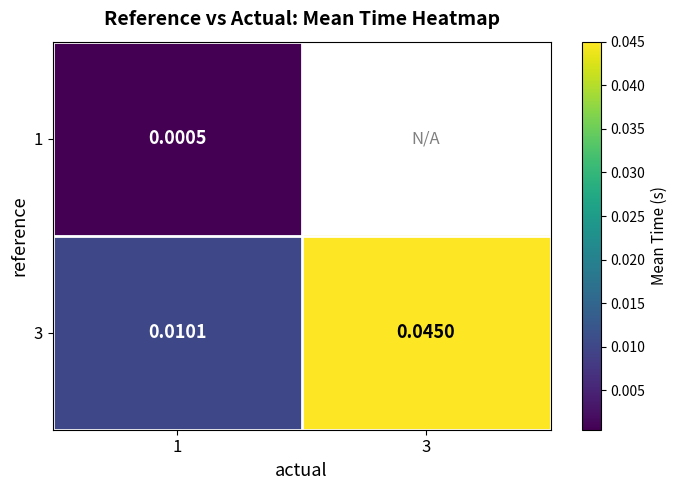

How many values in 1 are above zero?

1